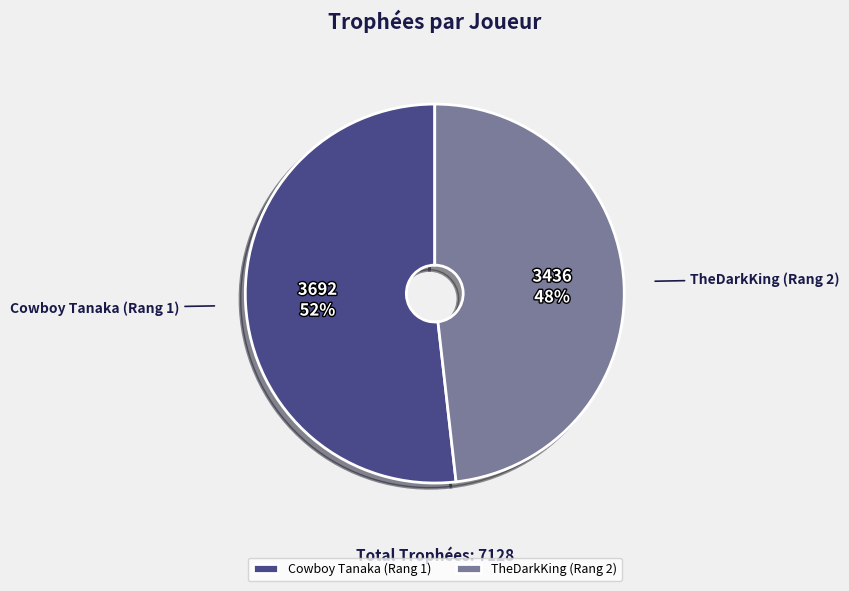

Rank the categories by value from highest to lowest.

Cowboy Tanaka (Rang 1), TheDarkKing (Rang 2)